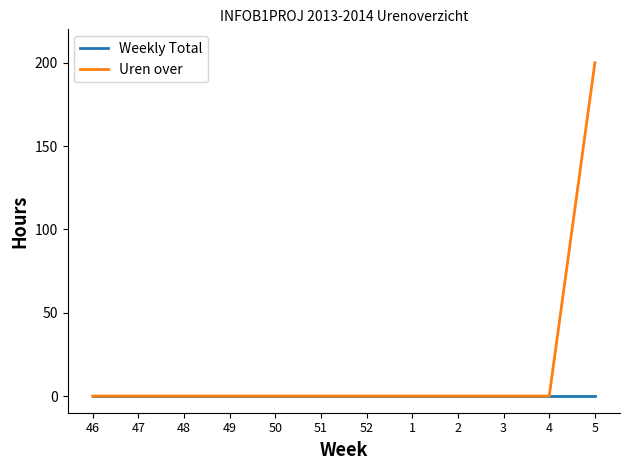

Reading left to right, list all the values displayed in this chart.

Weekly Total: 46=0	47=0	48=0	49=0	50=0	51=0	52=0	1=0	2=0	3=0	4=0	5=0
Uren over: 46=0	47=0	48=0	49=0	50=0	51=0	52=0	1=0	2=0	3=0	4=0	5=200